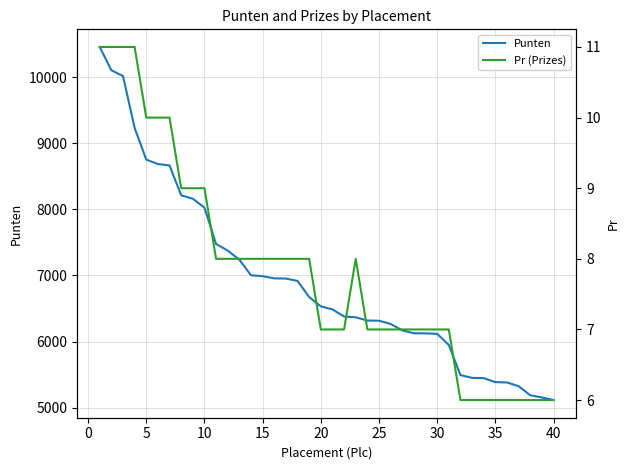

What is the lowest value of the Punten series?

5114.0